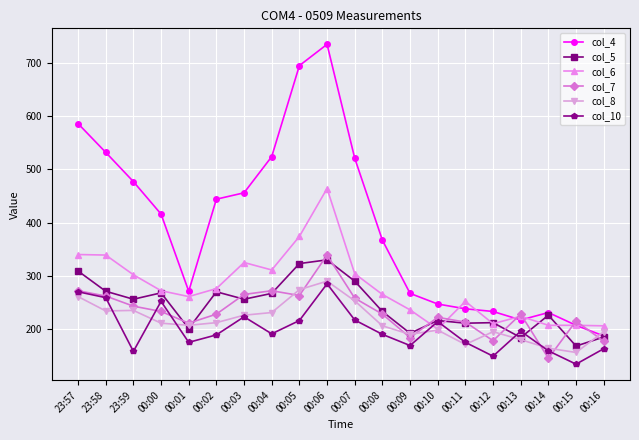

True or false: col_4 and col_6 cross at least once.

True